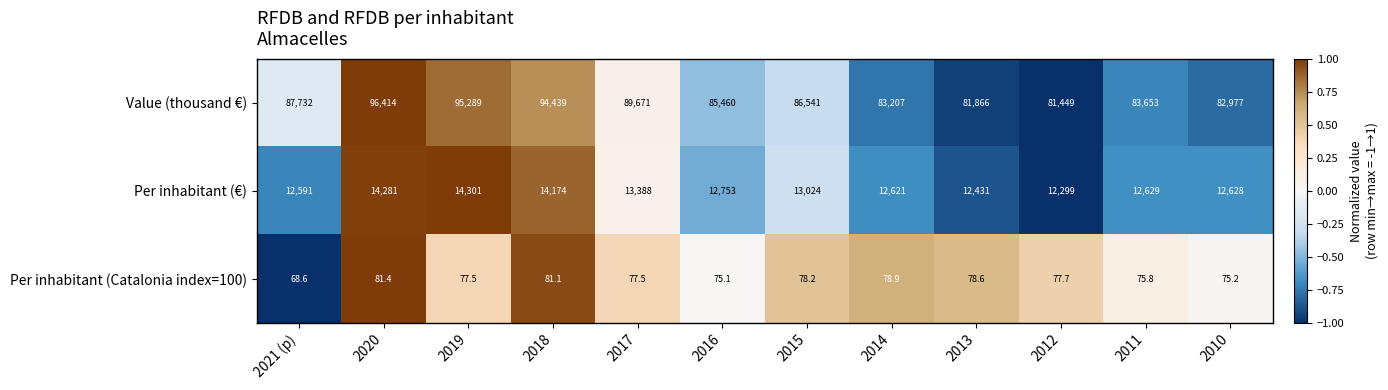

At which category is the sum across all series the highest?

2020